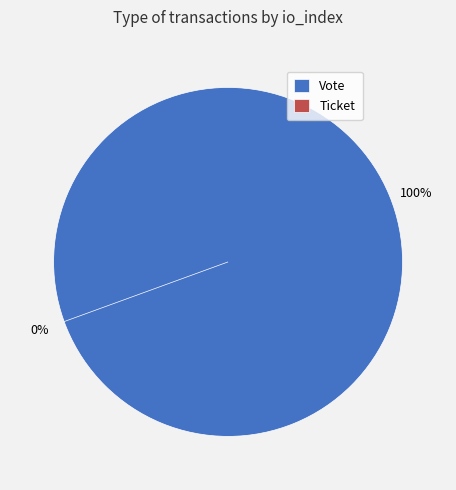

The Ticket slice represents 1% of the pie. True or false?

False